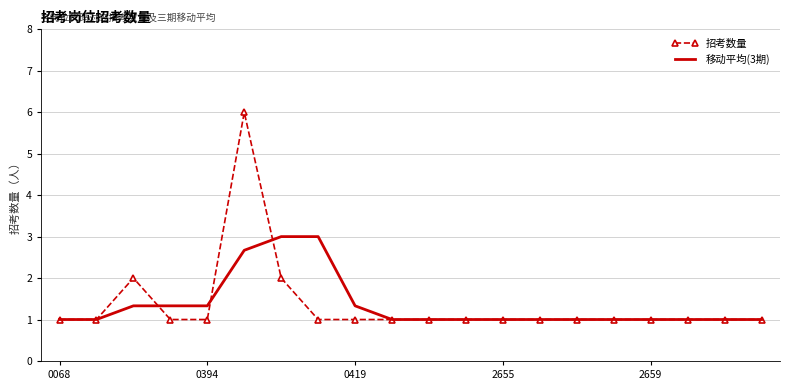

Rank the series by their maximum value, from lowest to highest.

移动平均(3期), 招考数量